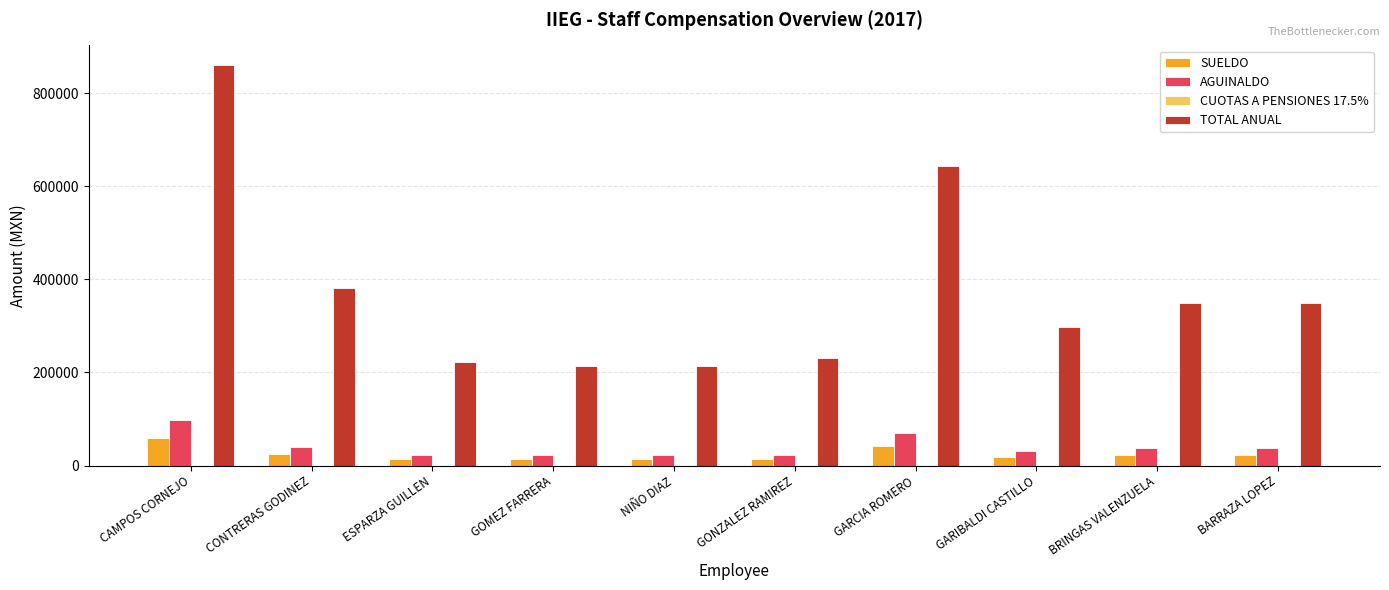

What is the sum of all TOTAL ANUAL values?

3767090.0